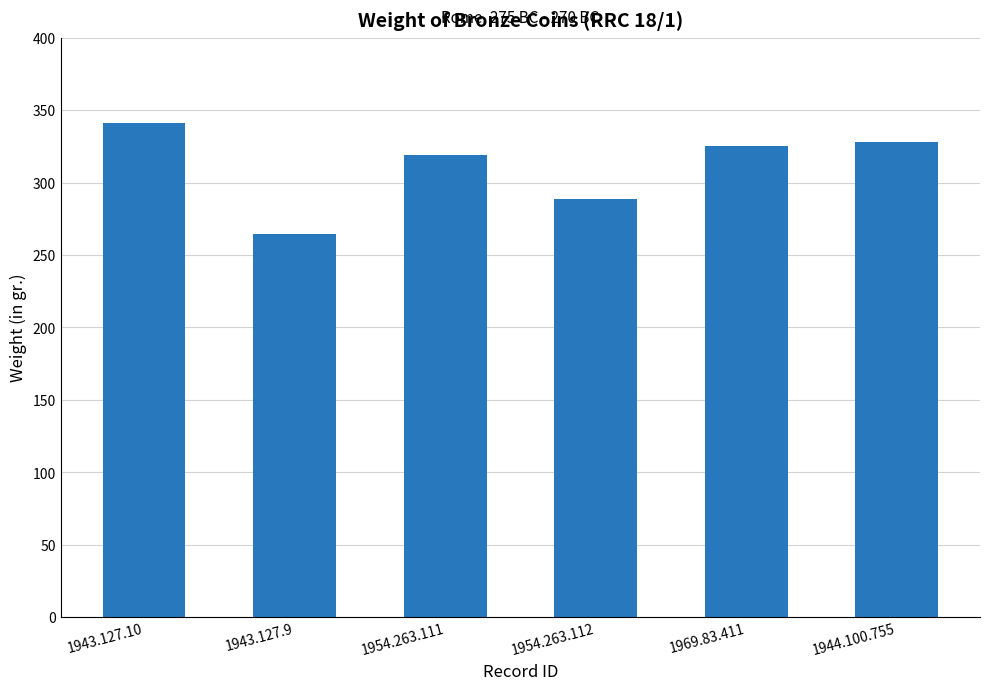

What is the difference between the maximum and minimum values?

76.1